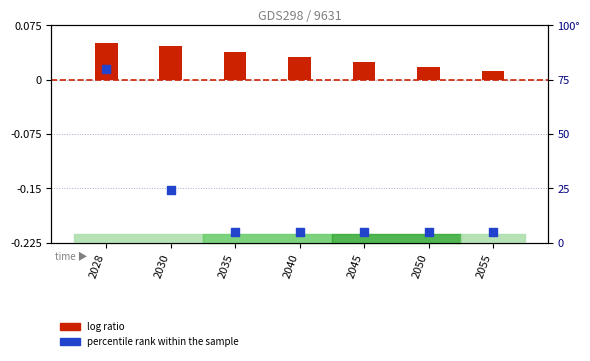

Which series contains the highest Y value?

percentile rank within the sample